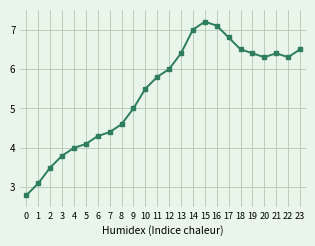

Does the chart display data point markers on the line(s)?

Yes